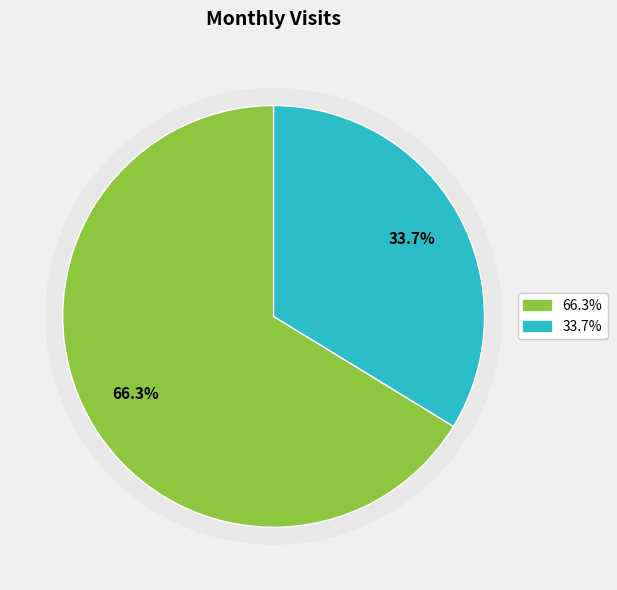

Count the number of slices in the pie.

2